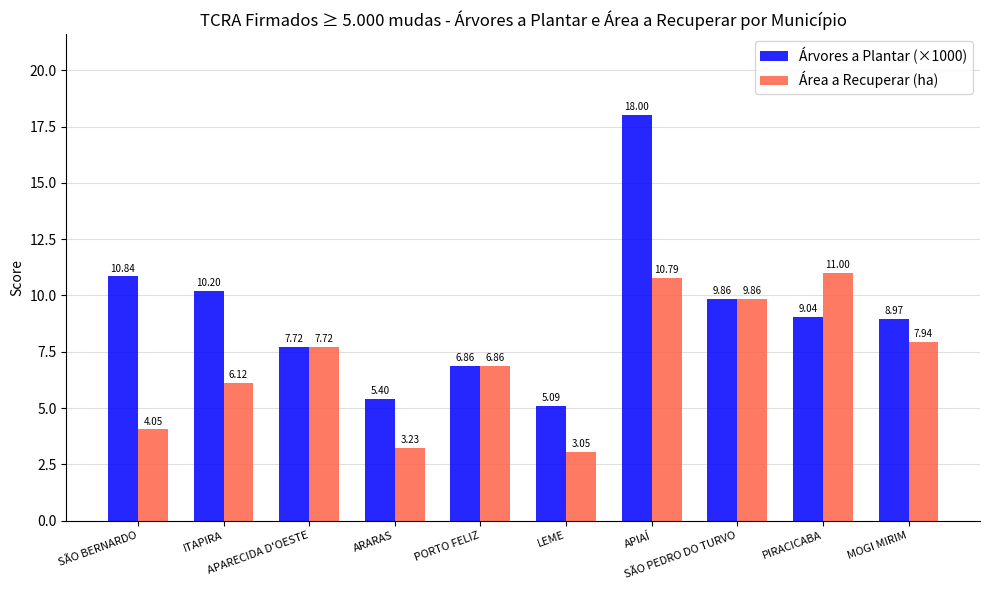

How many bars are there in total?

20